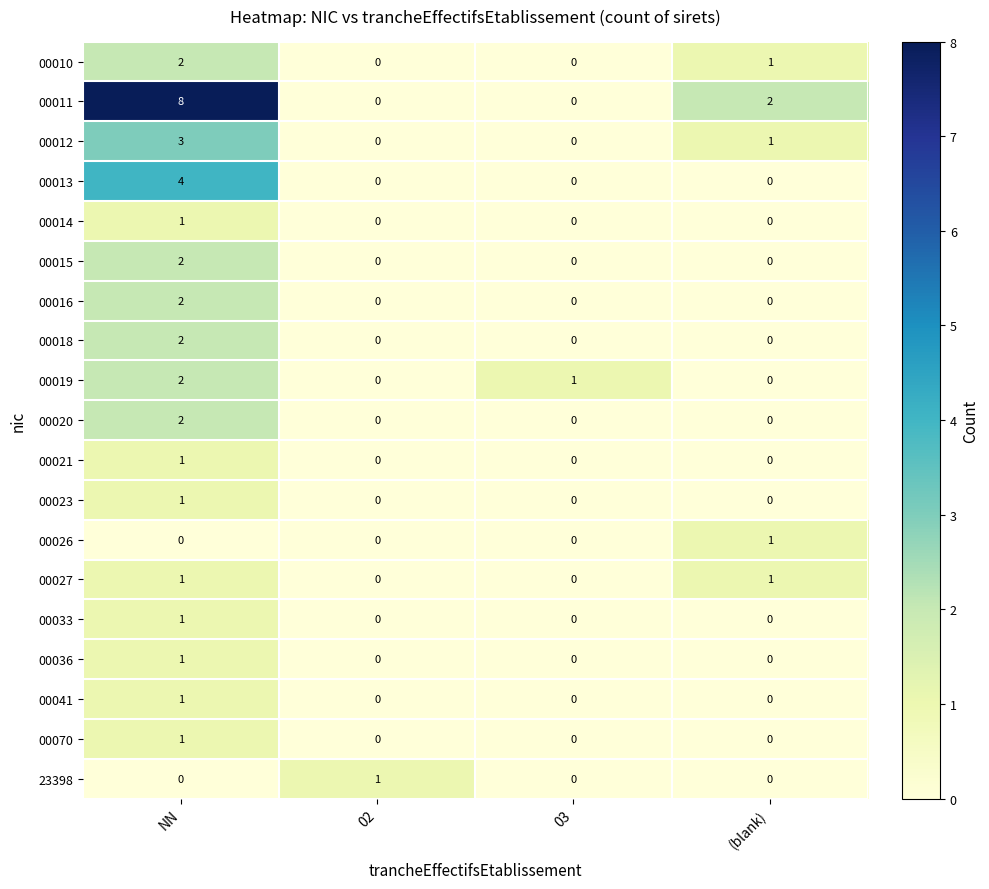

What is the sum of all 00019 values?

3